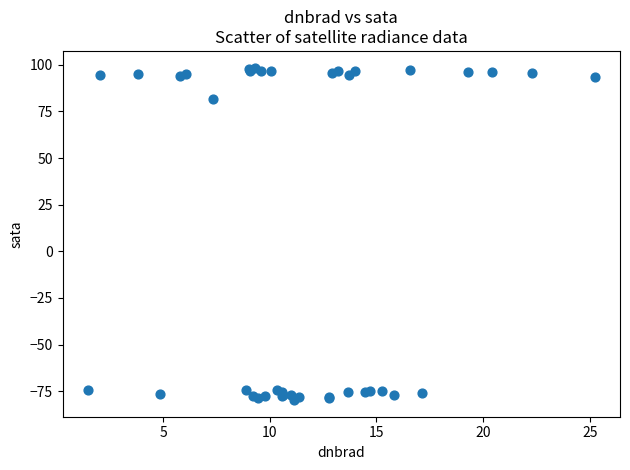

What Y value in the scatter plot is closest to 9?

81.8